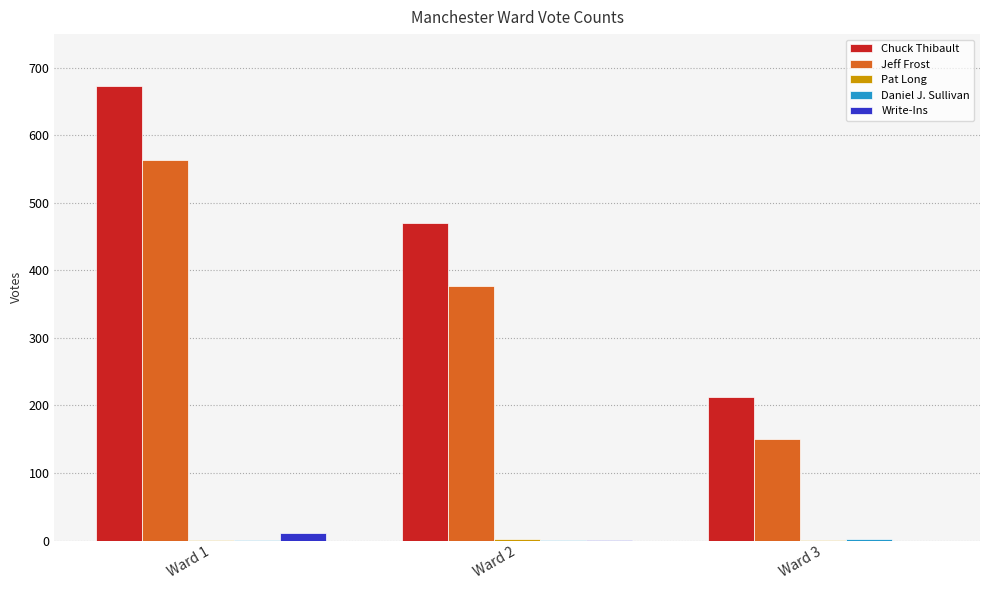

Which series has the largest total across all categories?

Chuck Thibault